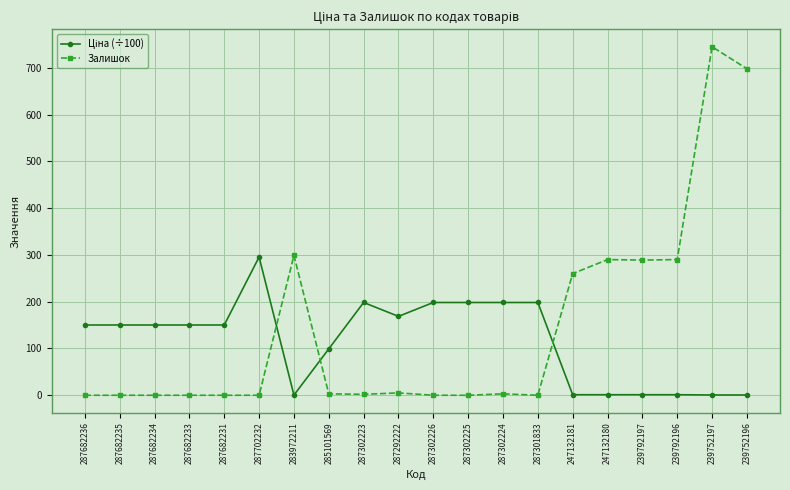

Which series has the widest spread of values?

Залишок